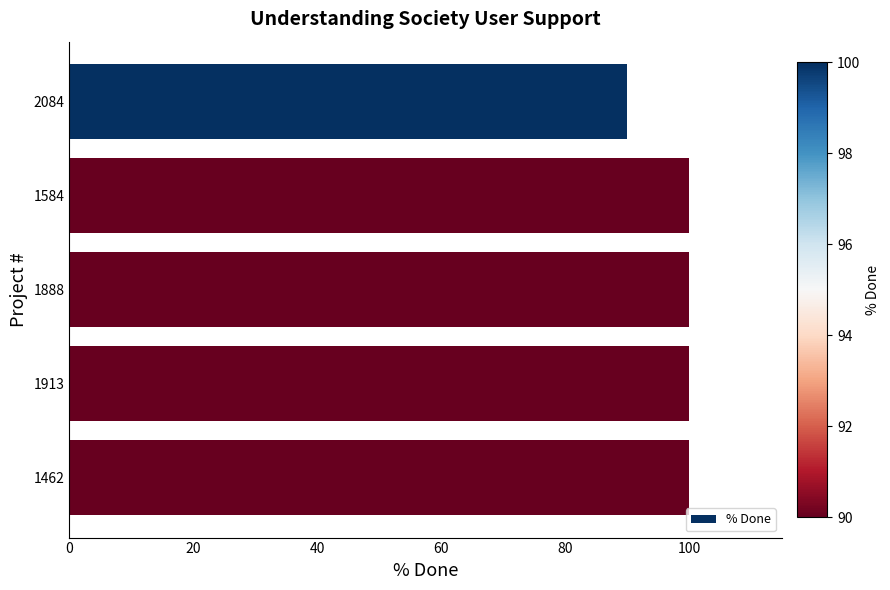

Approximately how many times larger is the value at 1584 compared to 1888?

1.0